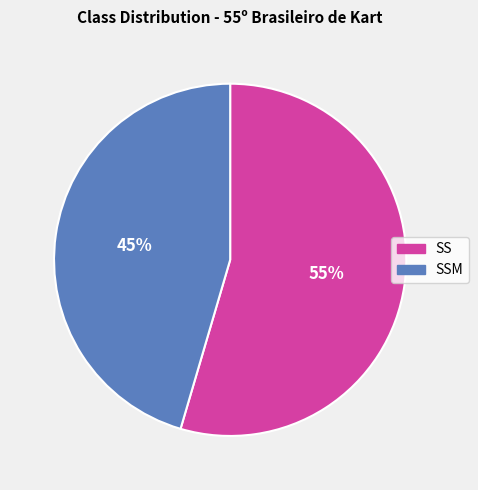

Do SSM and SS together represent more than half of the pie?

Yes